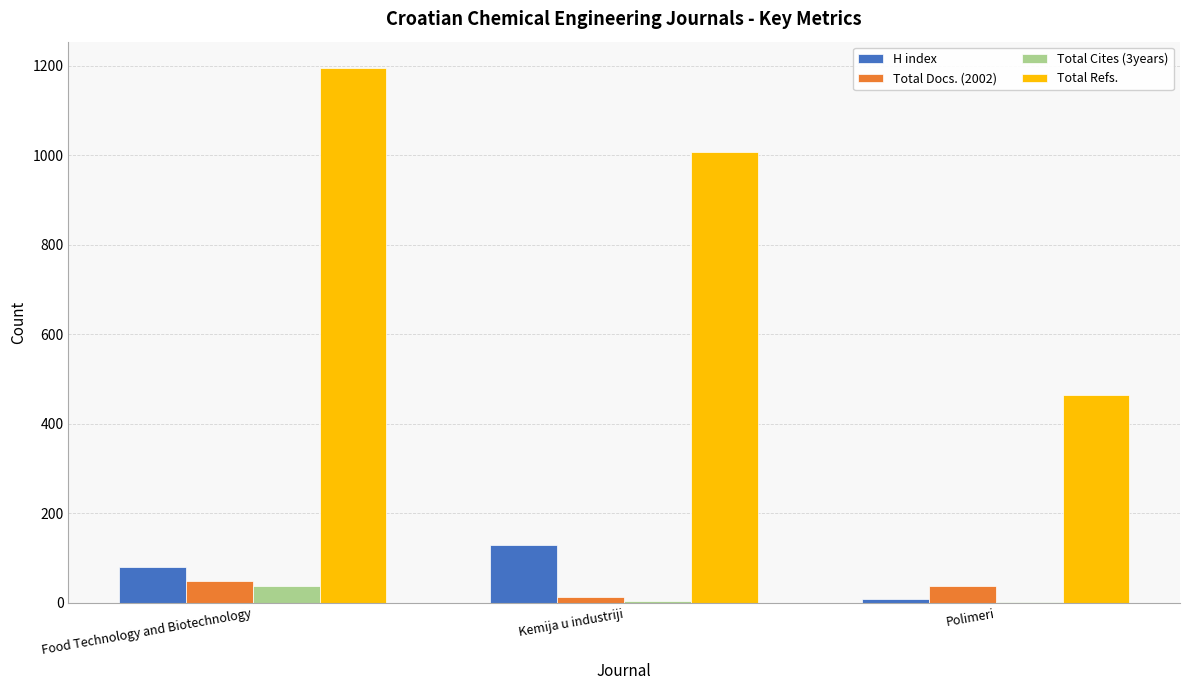

Where is Total Refs. nearest to the value 829?

Kemija u industriji